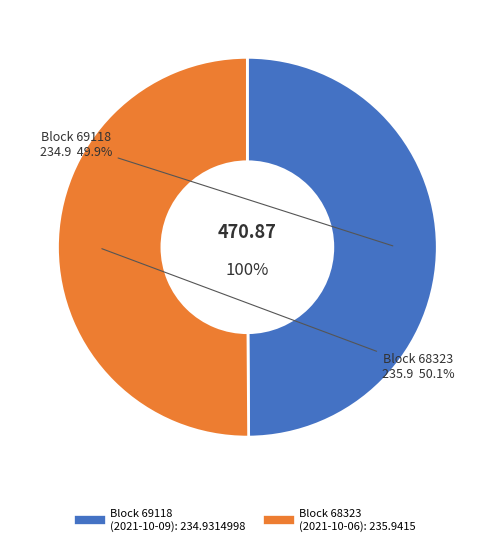

Which slice represents more than half of the pie?

68323